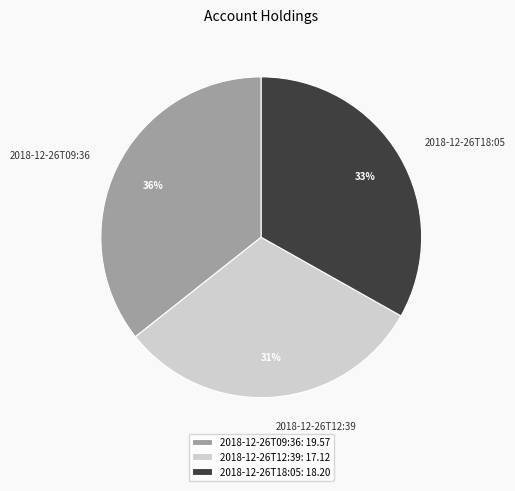

Which slice is the smallest?

2018-12-26T12:39